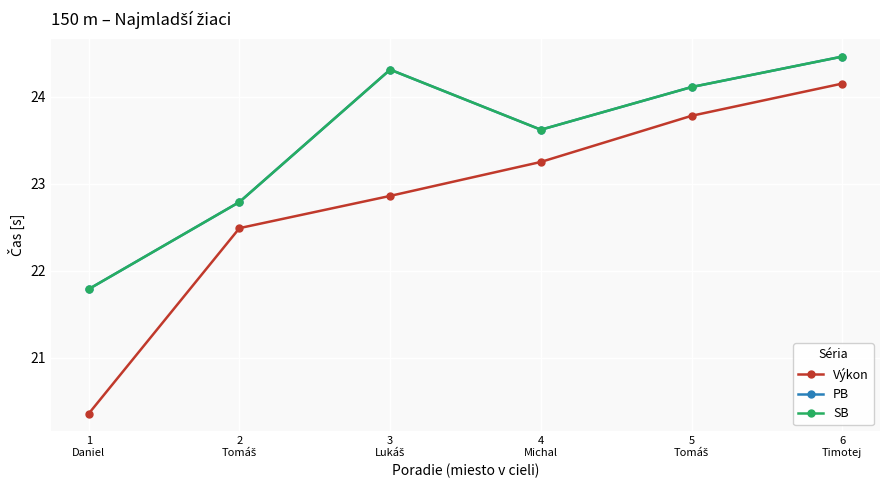

Does the chart have visible grid lines?

Yes